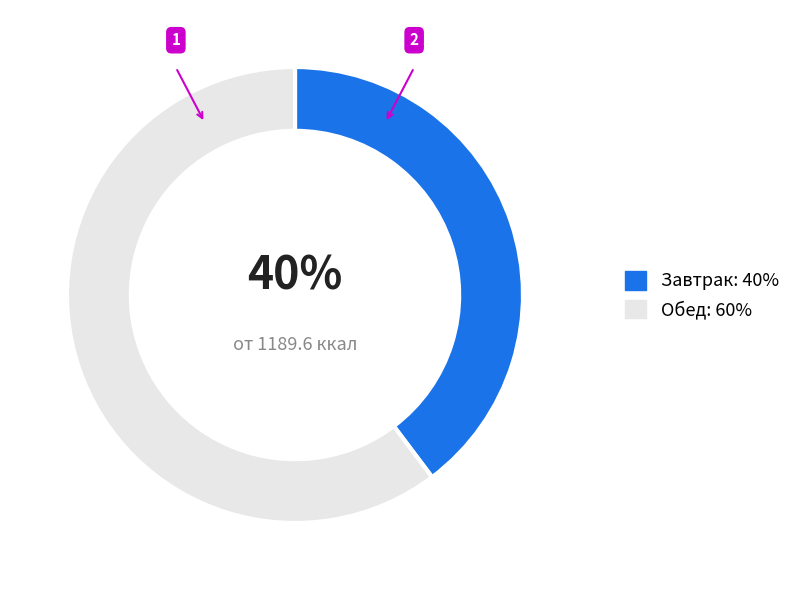

To the nearest percent, what is the combined percentage of Завтрак: 40% and Обед: 60%?

100%